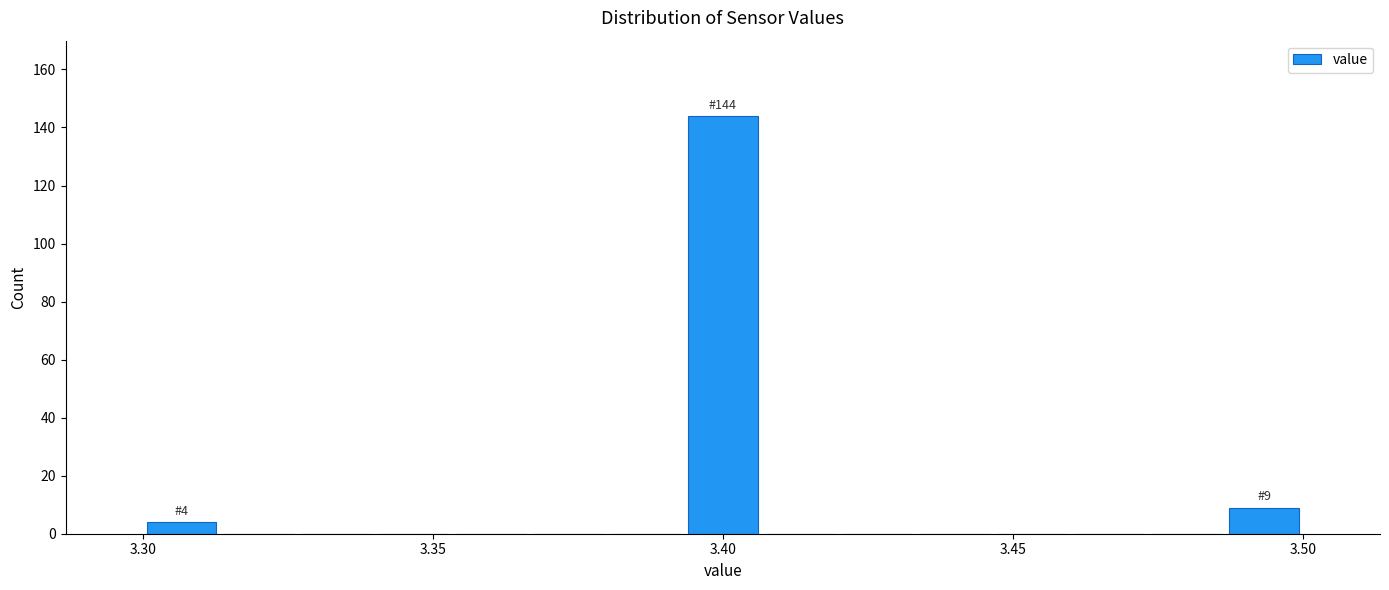

Around what value on the x-axis is the tallest bar? Give the approximate position of its centre, as read against the axis.

3.400